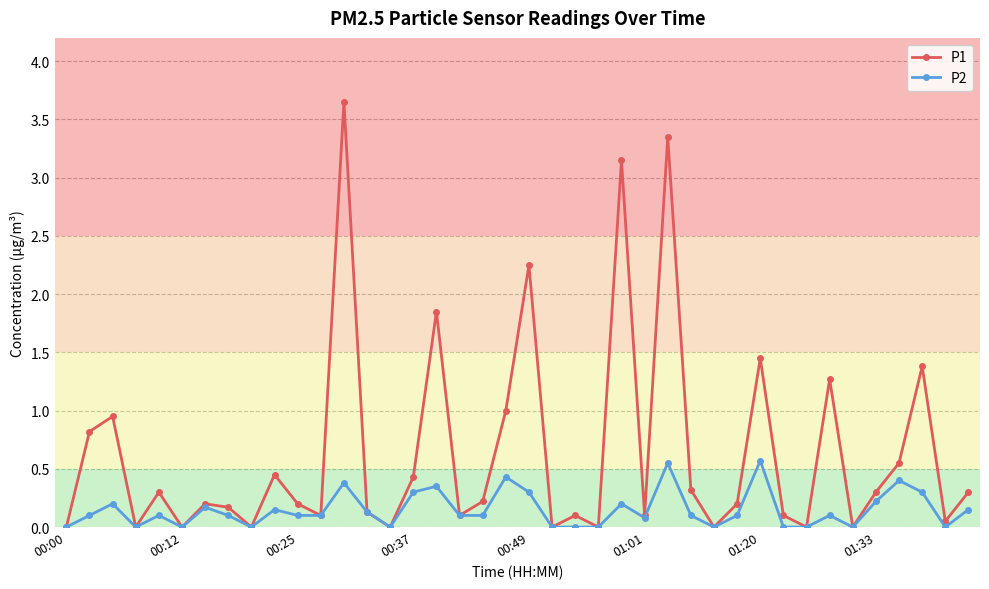

Which series has the widest spread of values?

P1